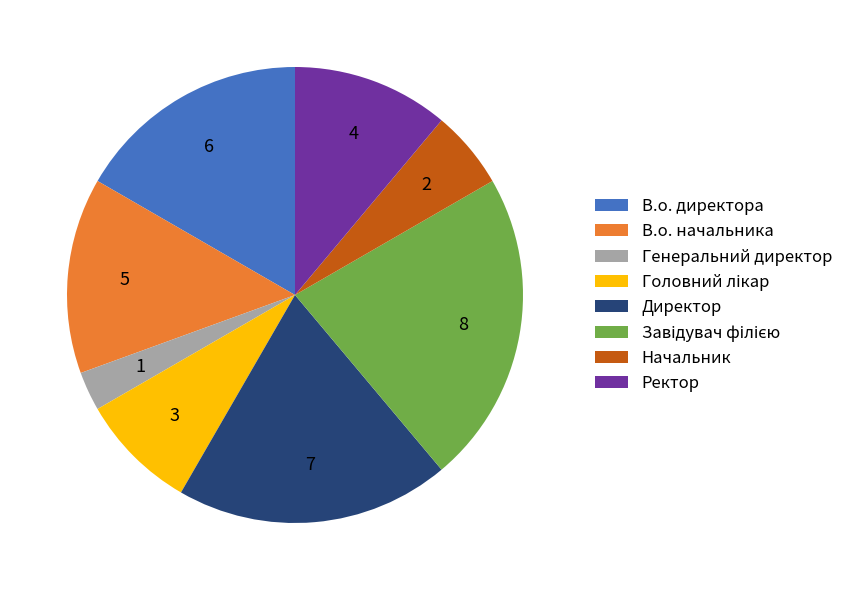

The В.о. начальника slice represents 14% of the pie. True or false?

True